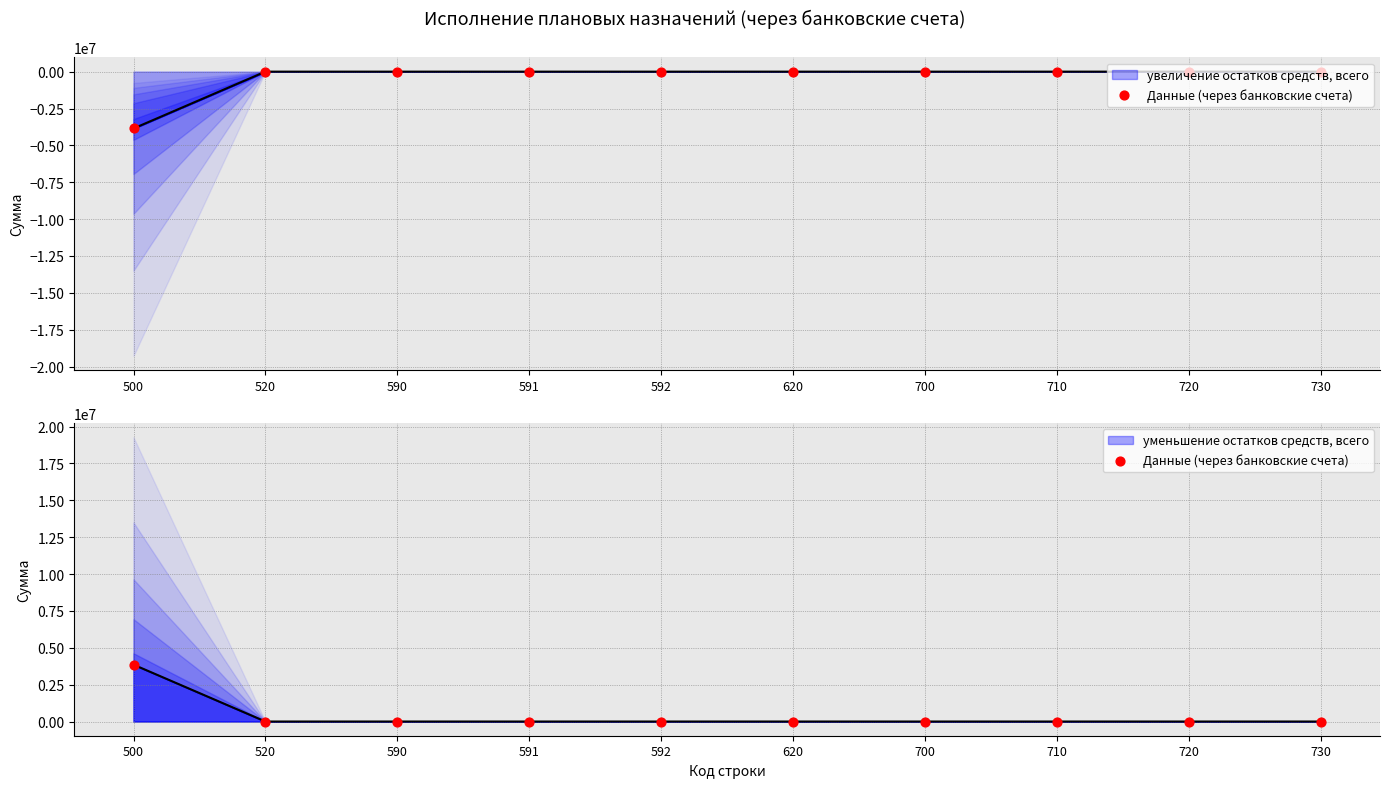

Between 592 and 720, which is larger?

592